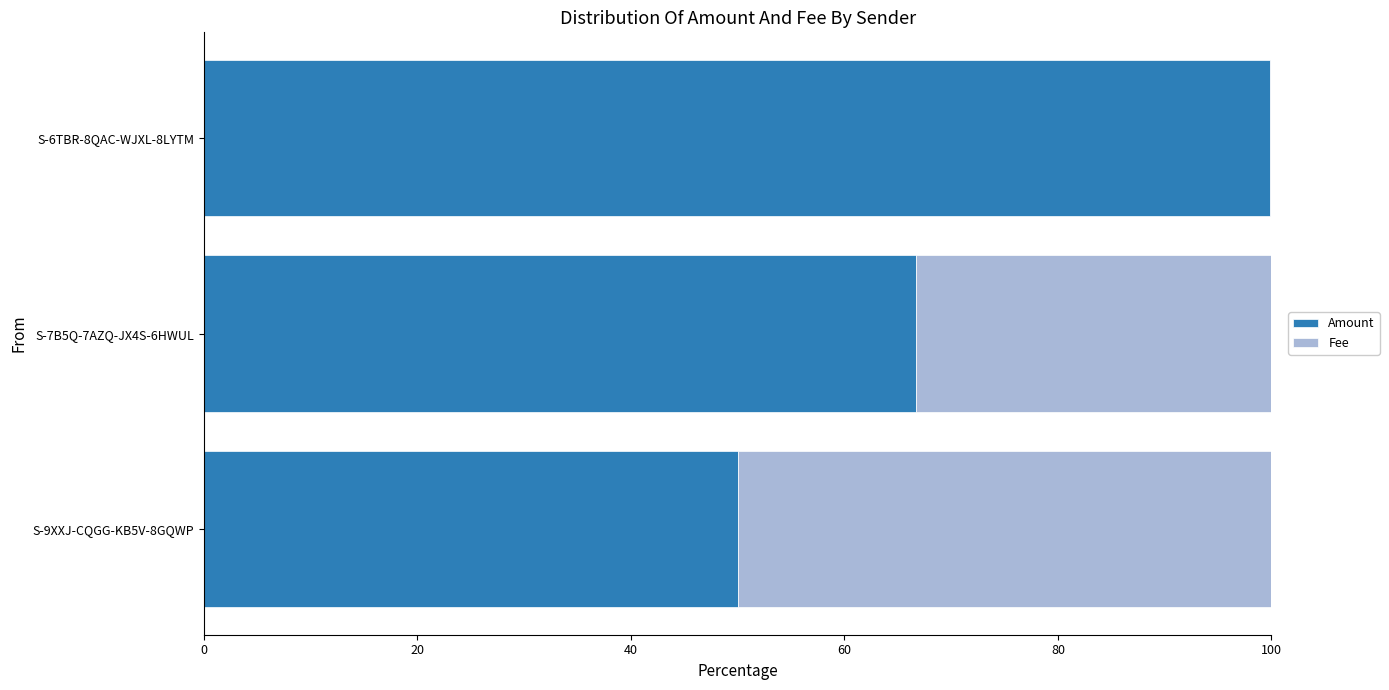

True or false: Amount has a value of 87.0 at S-7B5Q-7AZQ-JX4S-6HWUL.

False